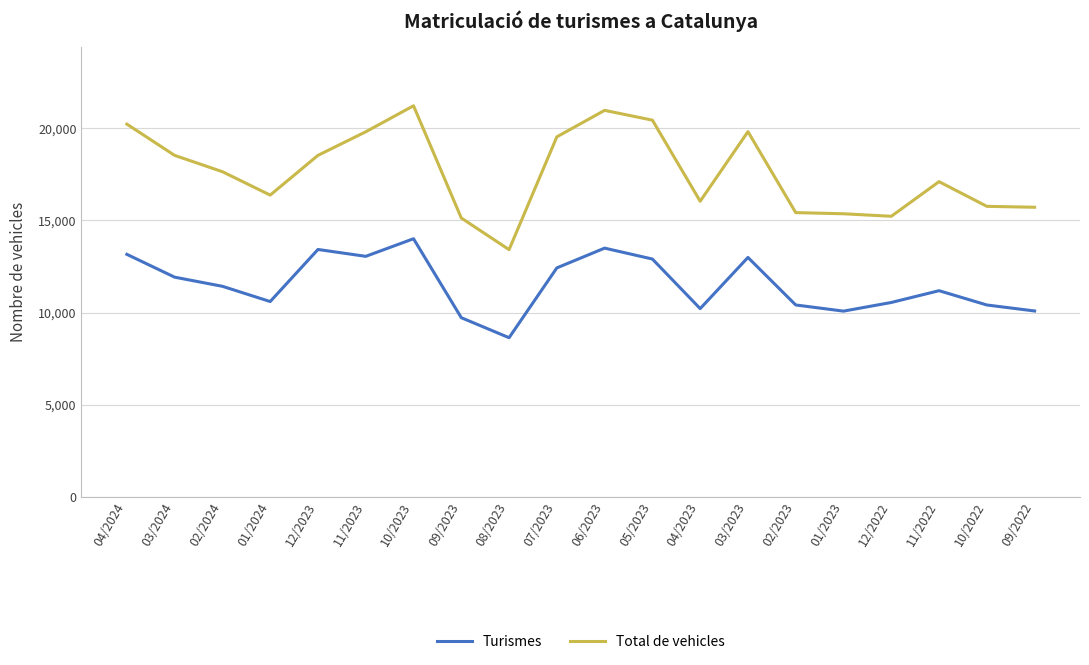

Which series changed the most between 12/2023 and 09/2022?

Turismes